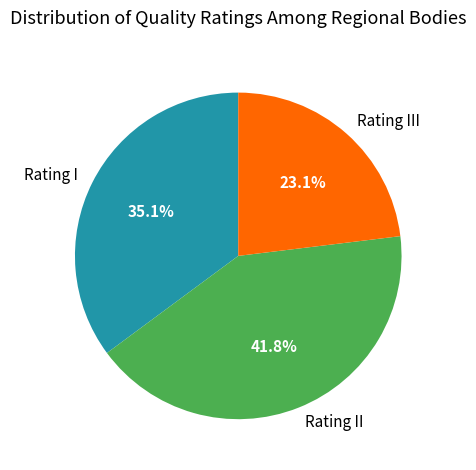

What percentage is NOT represented by Rating II?

58.2%